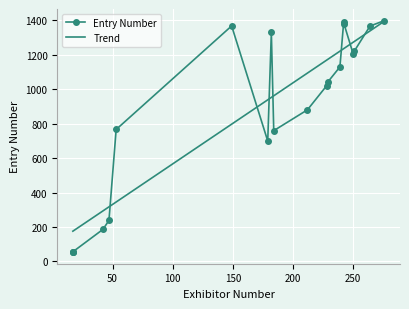

The Trend series shows 34 at 17. True or false?

False